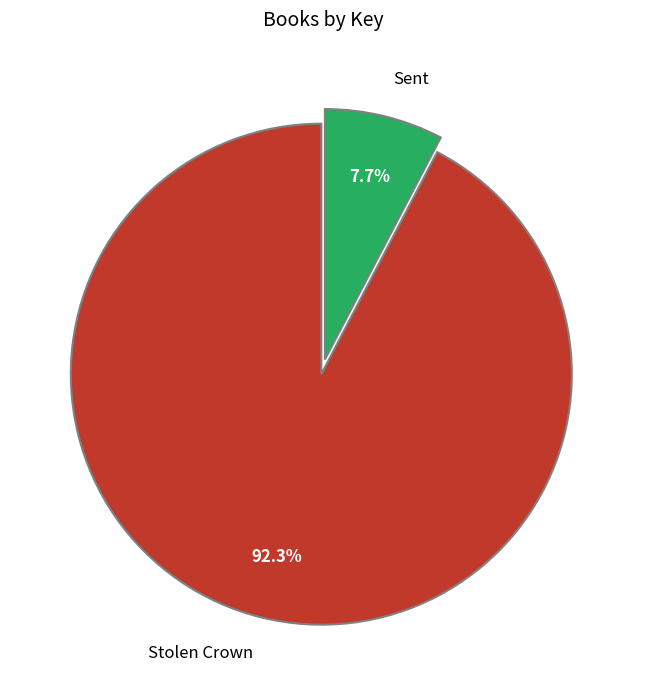

Approximately how many times larger is the value at Sent compared to Stolen Crown?

0.1